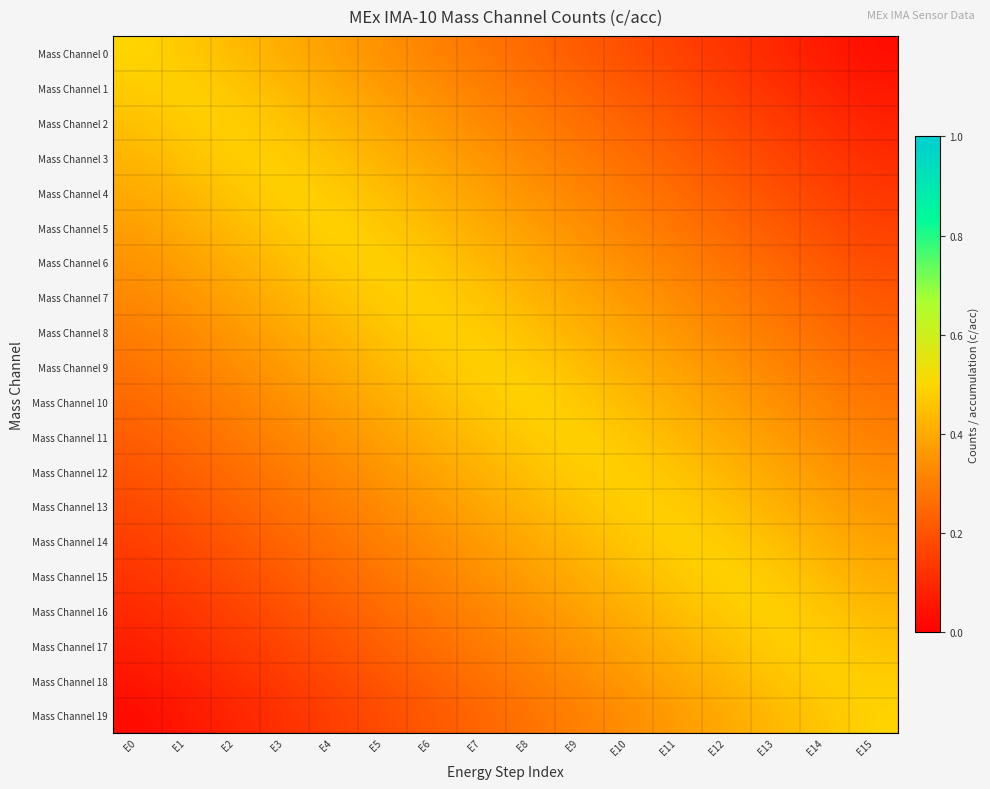

At E2, list the series in order from smallest to largest.

Mass Channel 19, Mass Channel 18, Mass Channel 17, Mass Channel 16, Mass Channel 15, Mass Channel 14, Mass Channel 13, Mass Channel 12, Mass Channel 11, Mass Channel 10, Mass Channel 9, Mass Channel 8, Mass Channel 7, Mass Channel 6, Mass Channel 0, Mass Channel 5, Mass Channel 1, Mass Channel 4, Mass Channel 2, Mass Channel 3